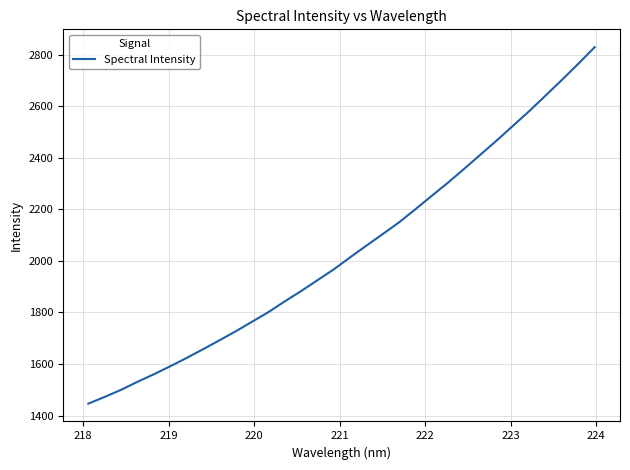

What is the minimum value shown in the chart?

1446.5